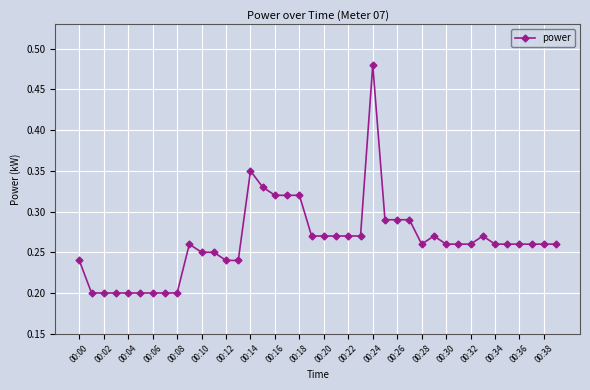

What is the sum of all values?

10.6